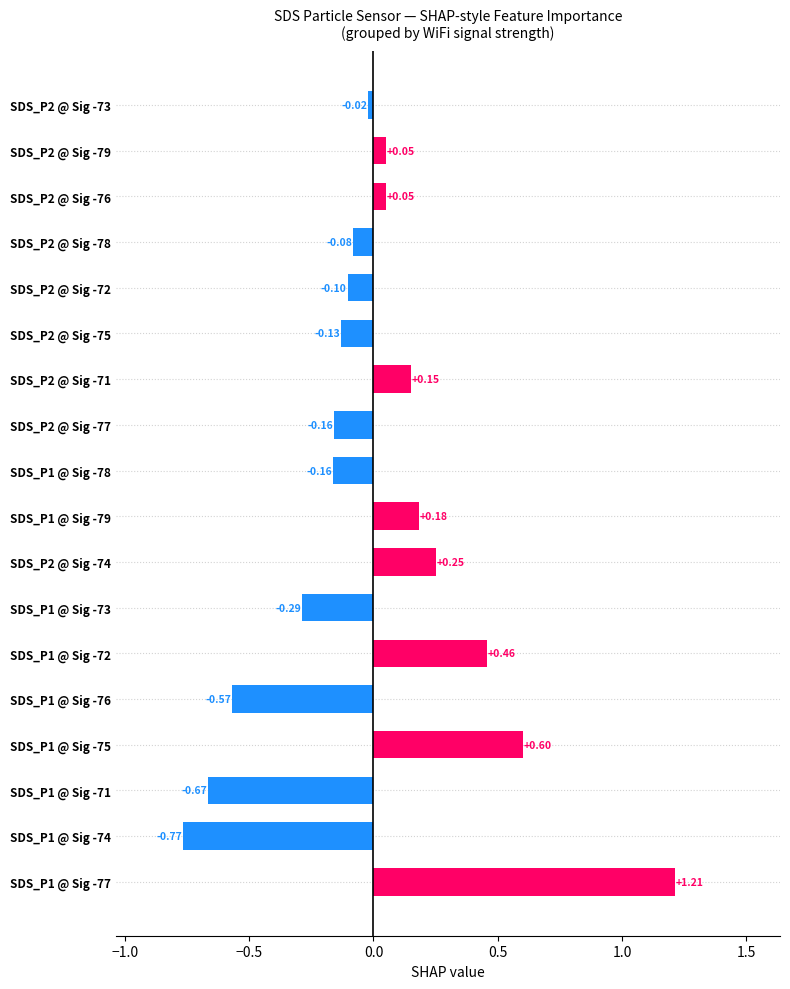

Between SDS_P1 @ Sig -72 and SDS_P2 @ Sig -76, which is larger?

SDS_P1 @ Sig -72